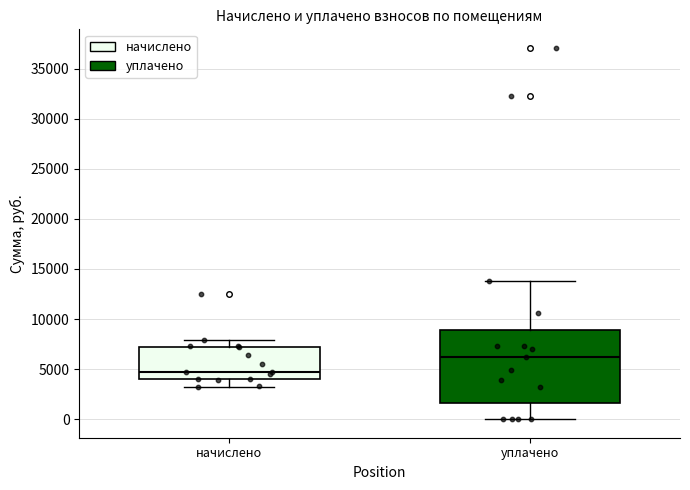

Which box is the tallest, from its lower edge to its upper edge?

уплачено